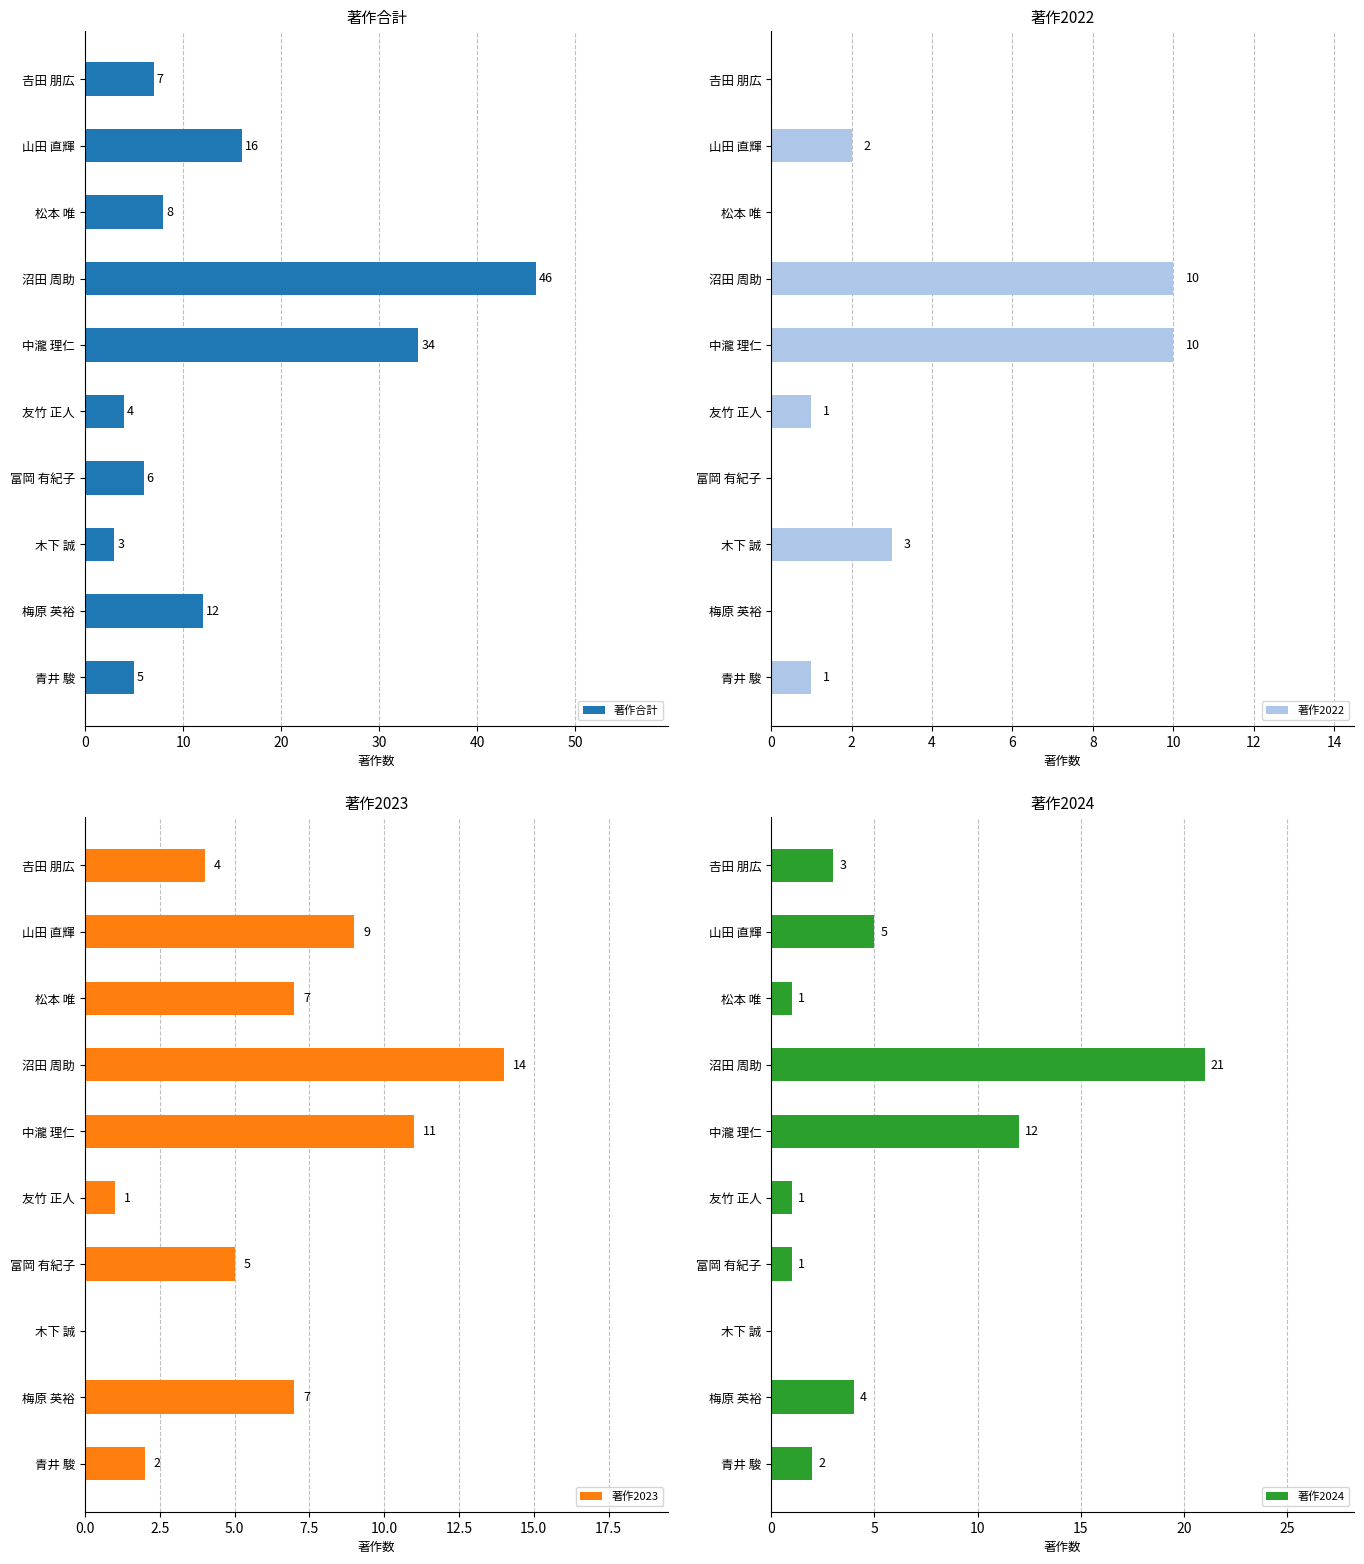

What is the sum of all 著作2024 values?

50